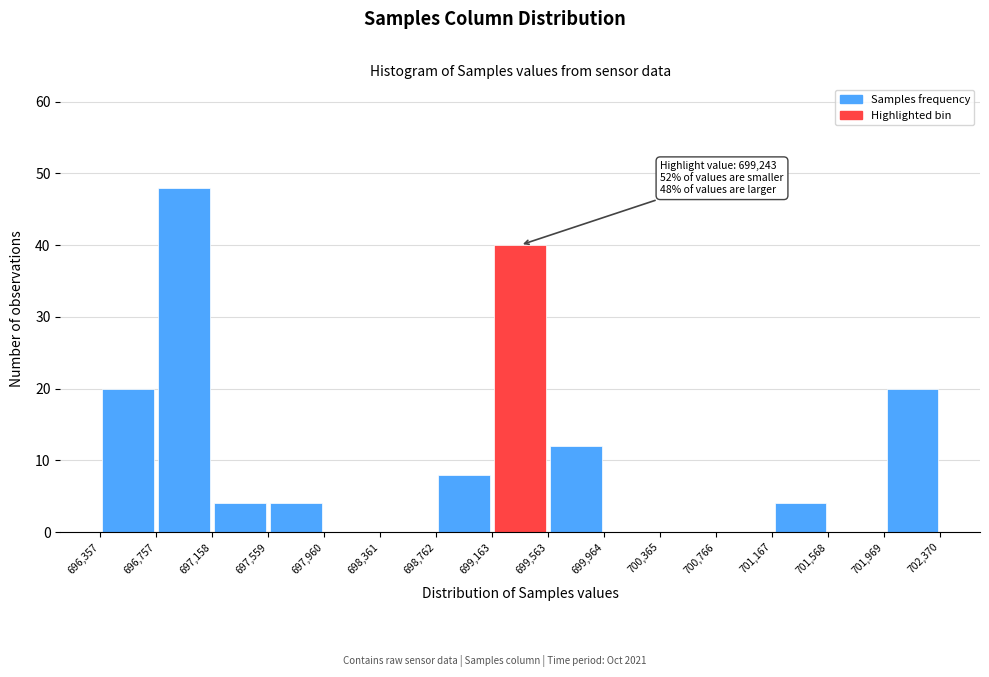

Over which range of the x-axis is the bar tallest?

696,757 to 697,158